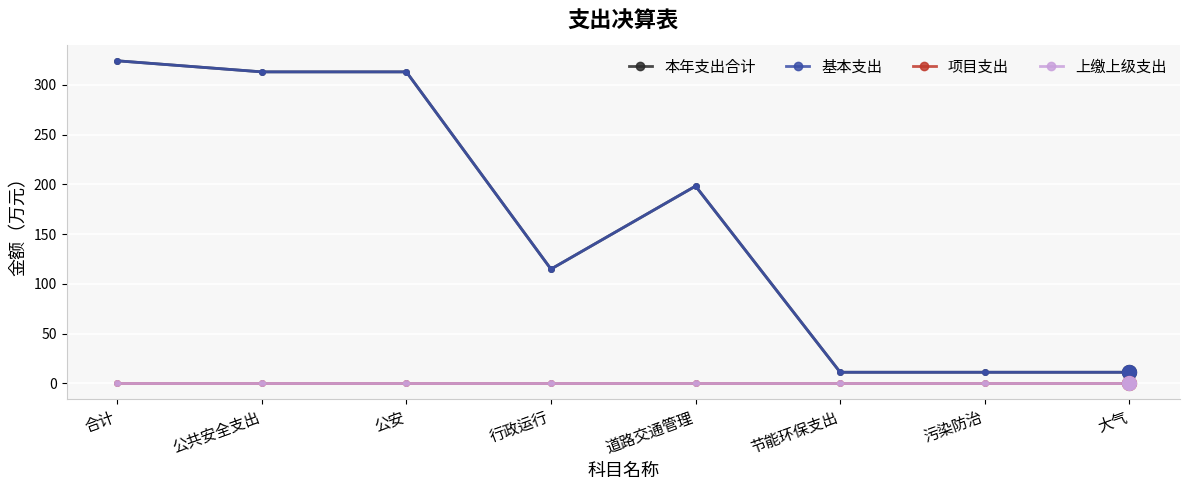

What is the spread (max minus min) of values at 行政运行?

114.8